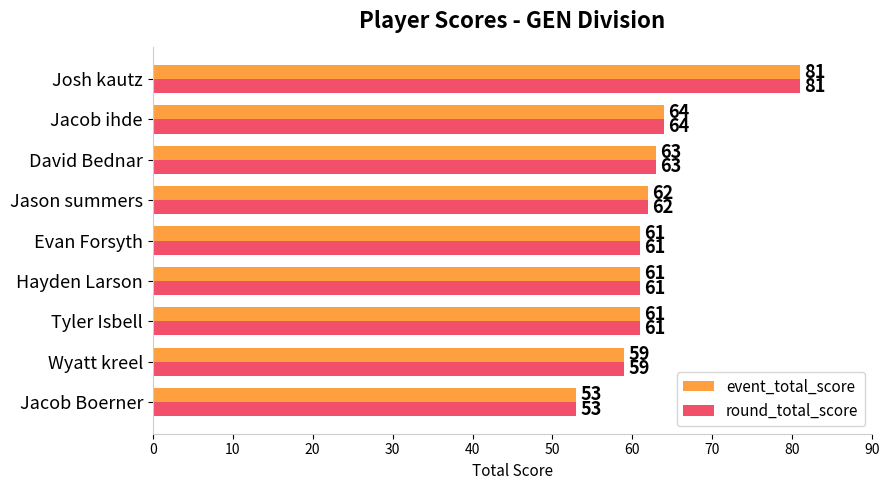

What is the minimum value shown in the chart?

53